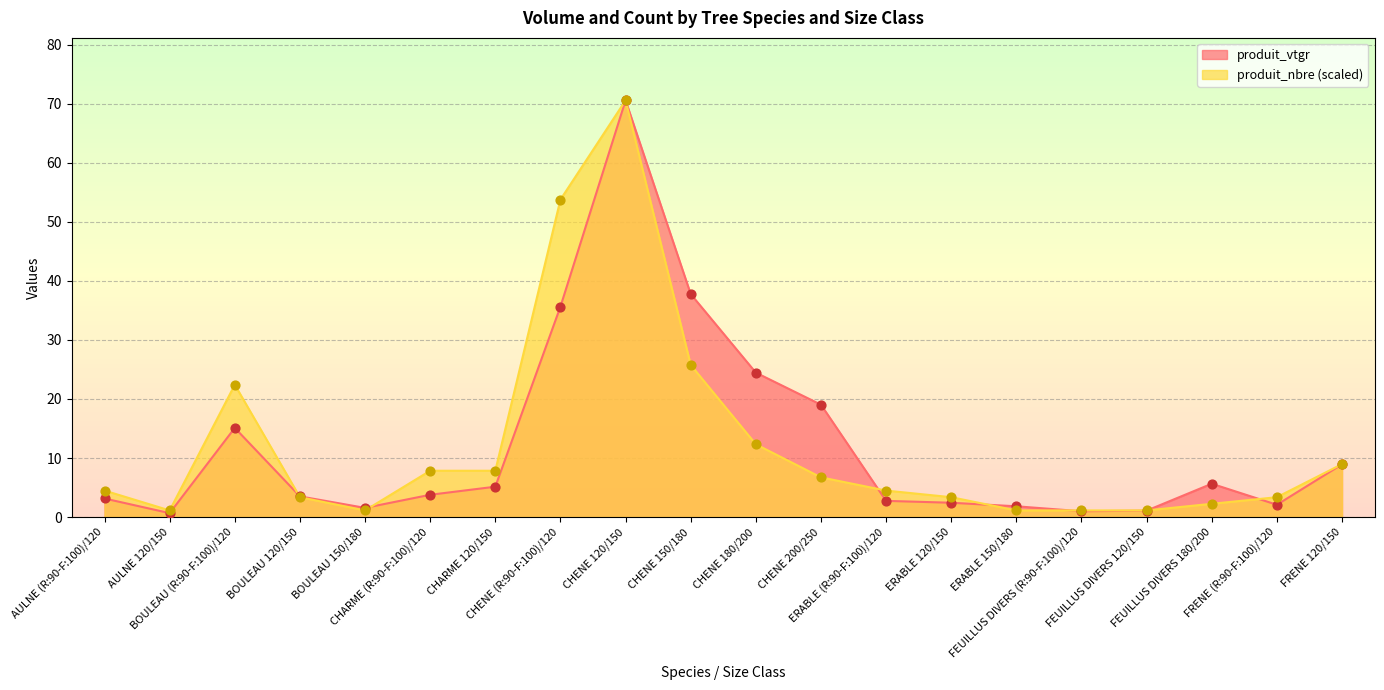

At how many categories does at least one series exceed 34?

3